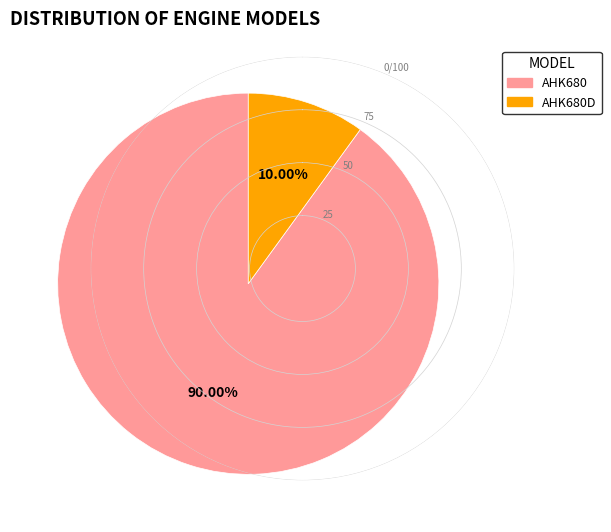

Does any single category account for the majority?

Yes